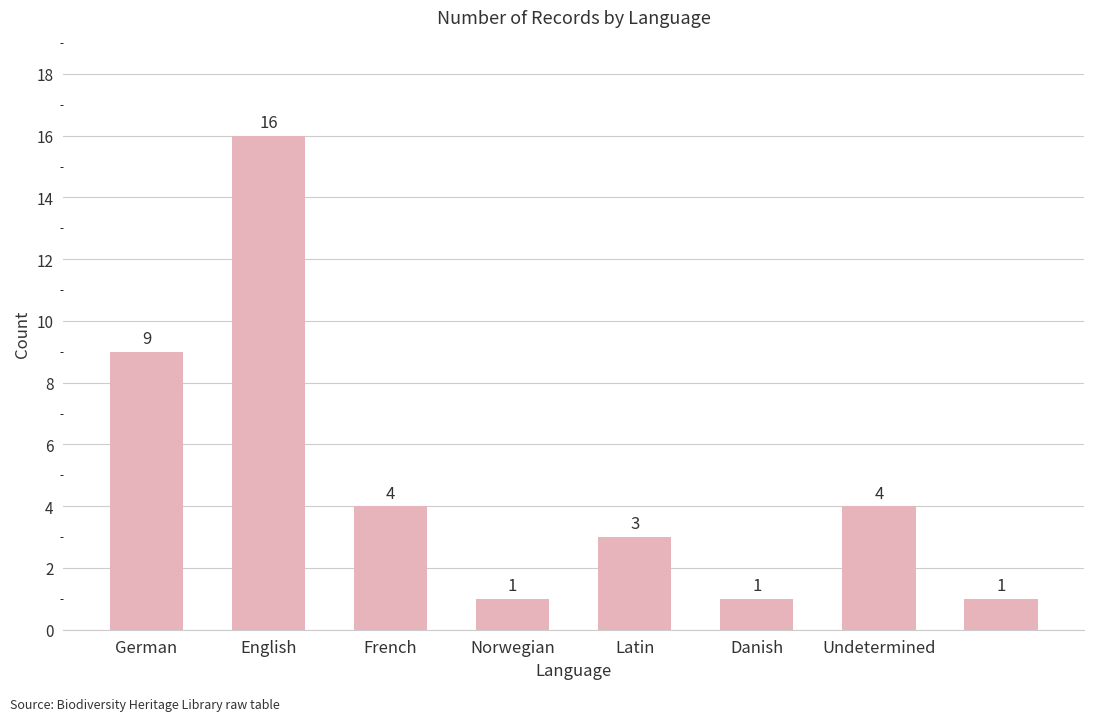

How many bars are there in total?

8